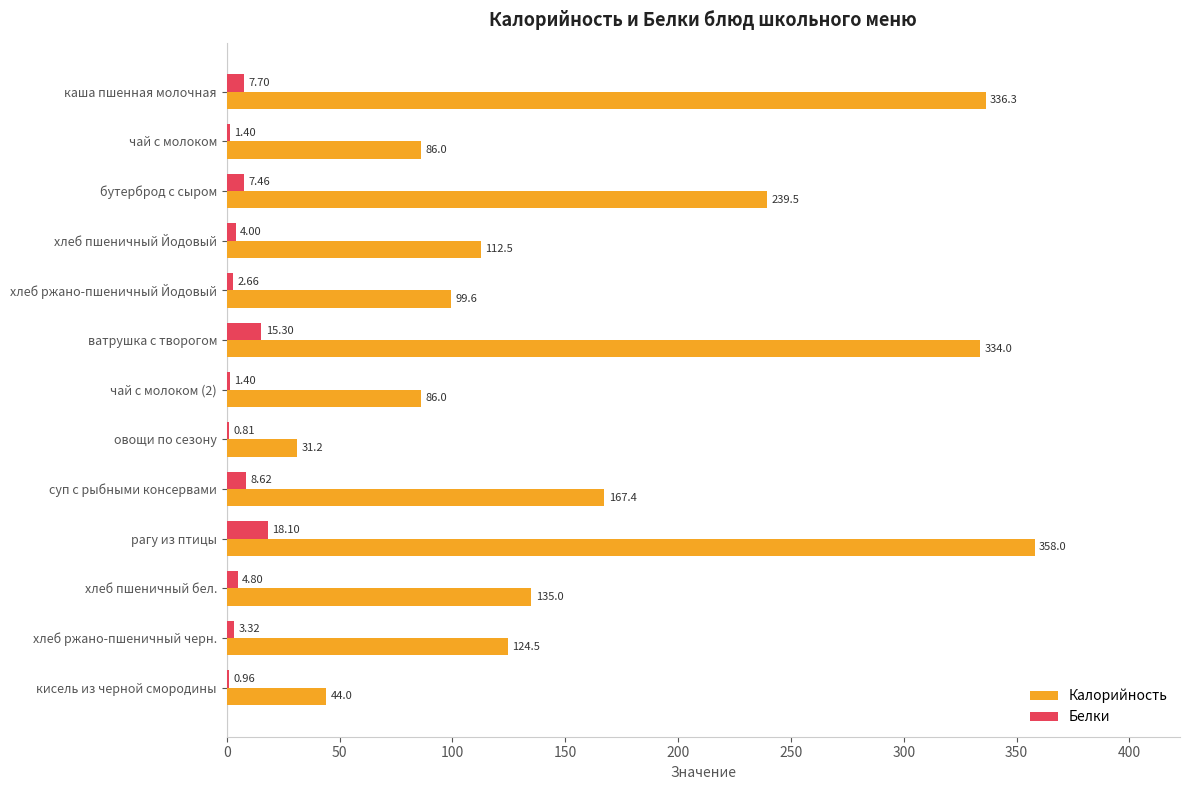

Where is Белки nearest to the value 9?

суп с рыбными консервами